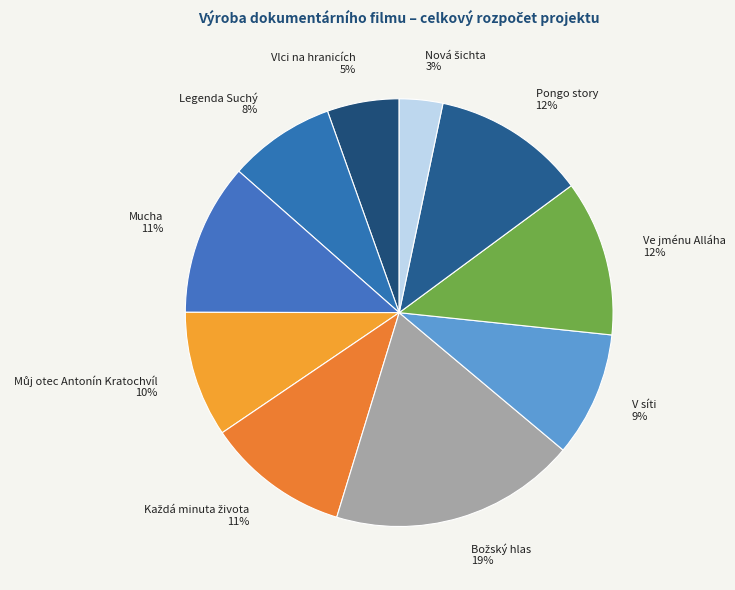

To the nearest percent, what percentage of the pie is Ve jménu Alláha?

12%